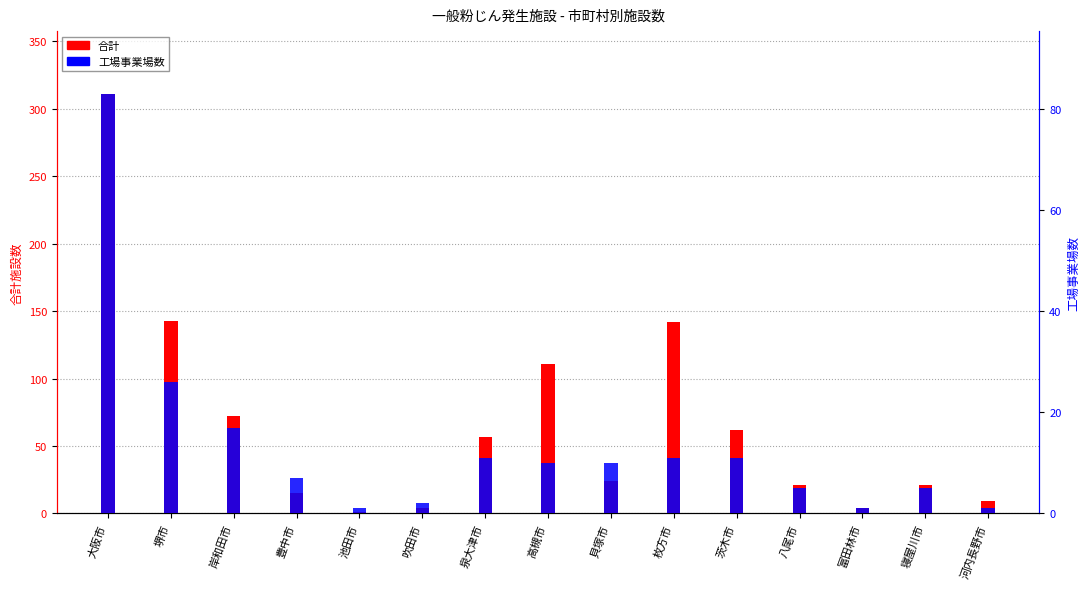

Is the value of 合計 at 寝屋川市 greater than the value of 工場事業場数 at 高槻市?

Yes